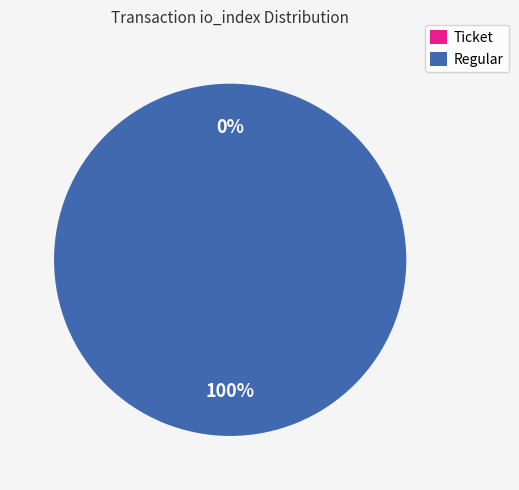

Count the number of slices in the pie.

2